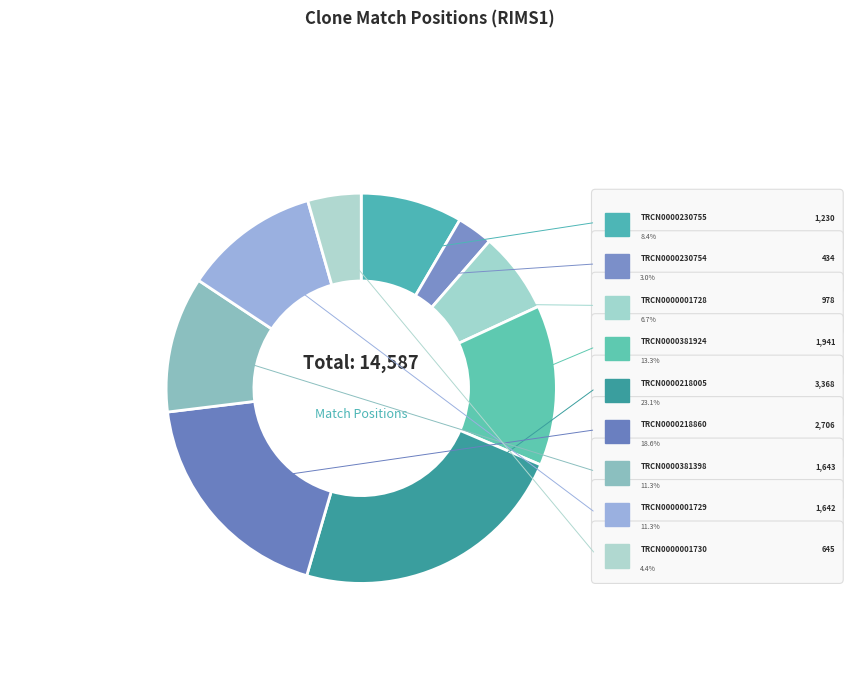

How many slices are in this pie chart?

9